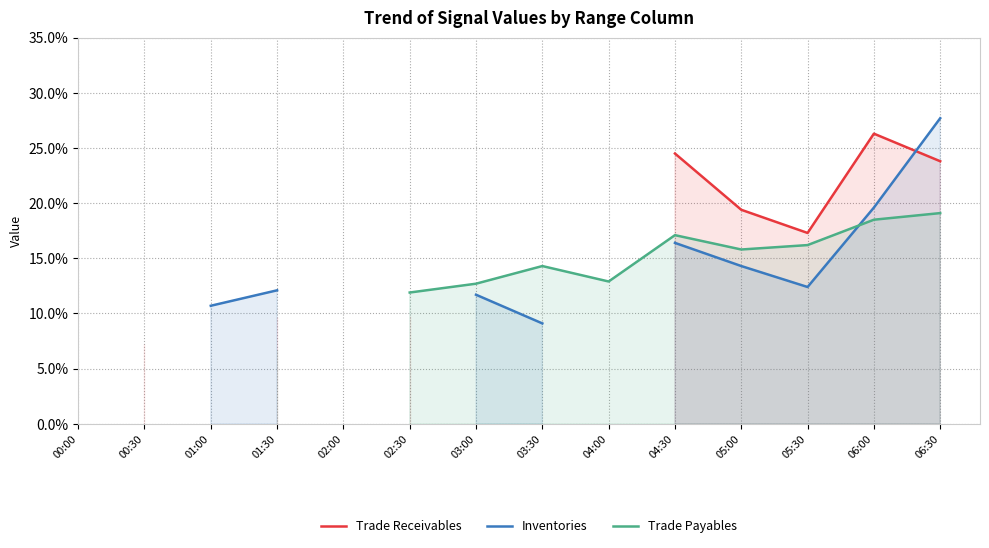

What is the label of the 13th point from the left?

06:00